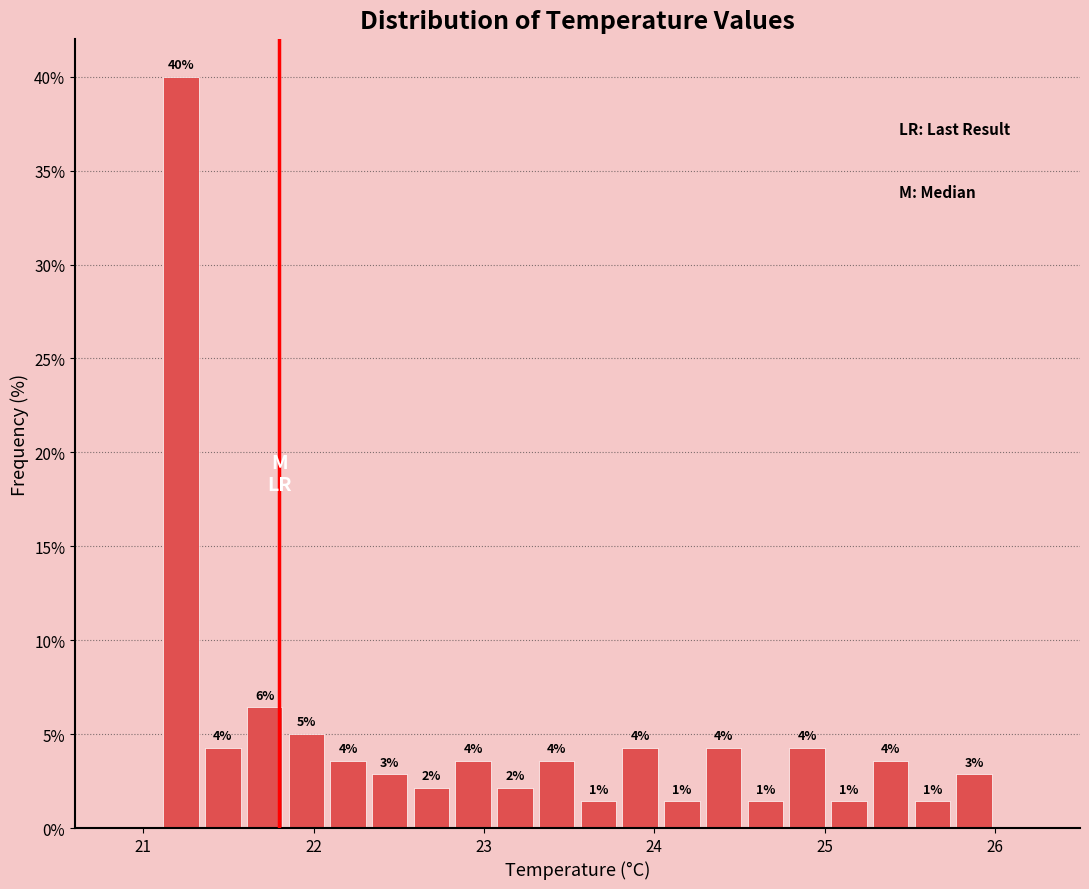

Around what value on the x-axis is the tallest bar? Give the approximate position of its centre, as read against the axis.

21.2